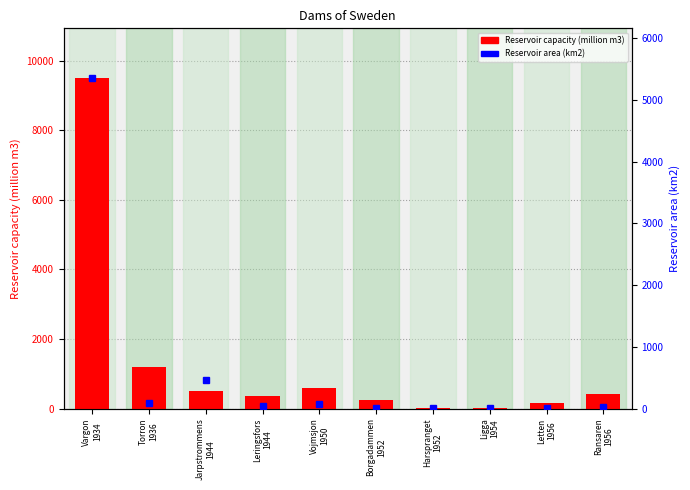

Is the value of Reservoir capacity (million m3) at Borgadammen
1952 greater than the value of Reservoir area (km2) at Torron
1936?

Yes